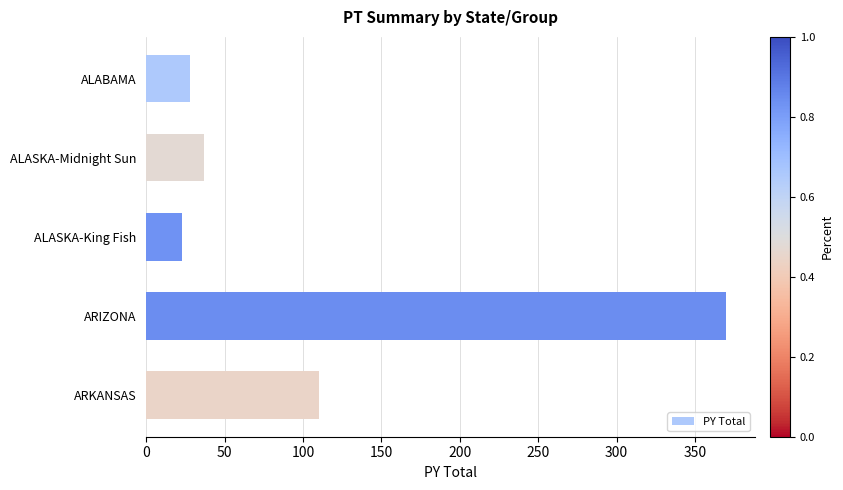

Does the chart contain any negative values?

No